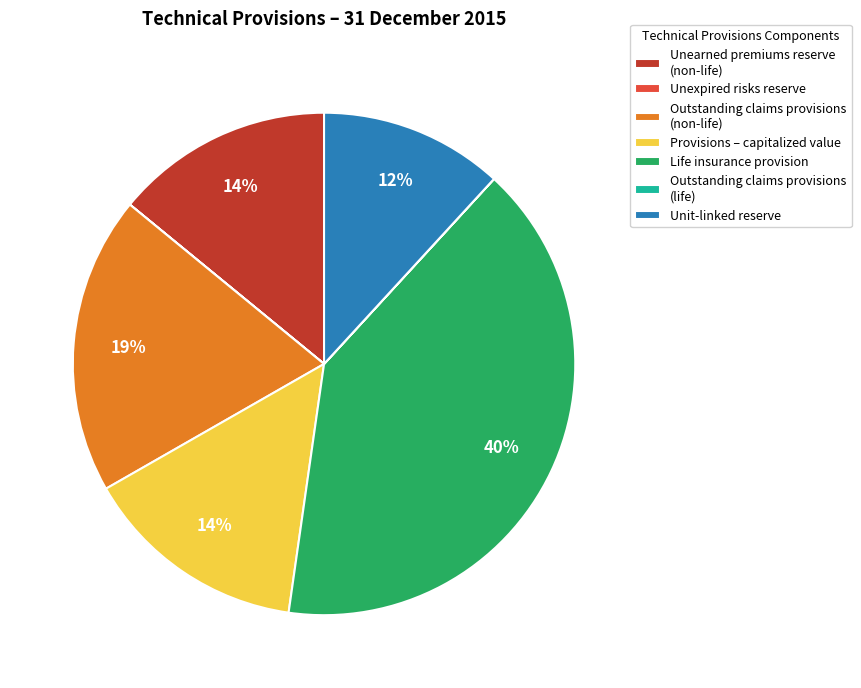

Approximately how many times larger is the value at Unearned premiums reserve (non-life) compared to Provisions – capitalized value?

1.0